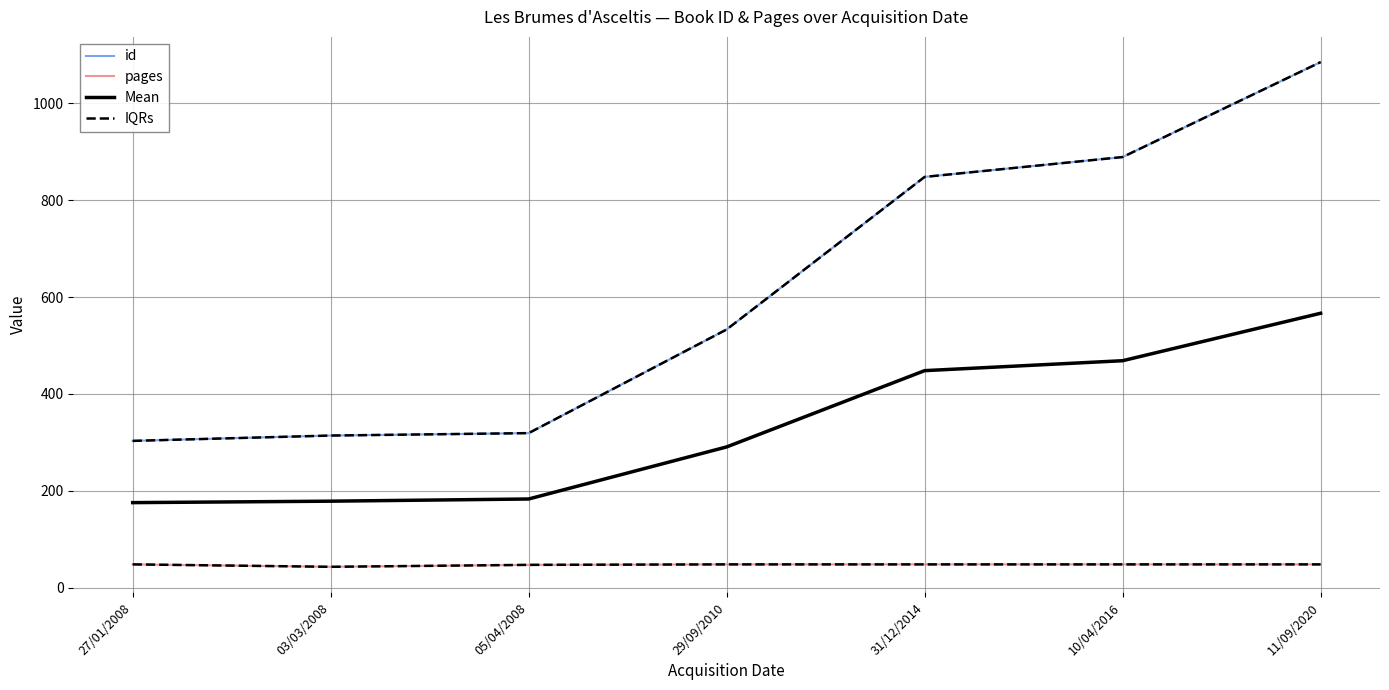

True or false: IQRs has more than 2 interior local peaks.

False